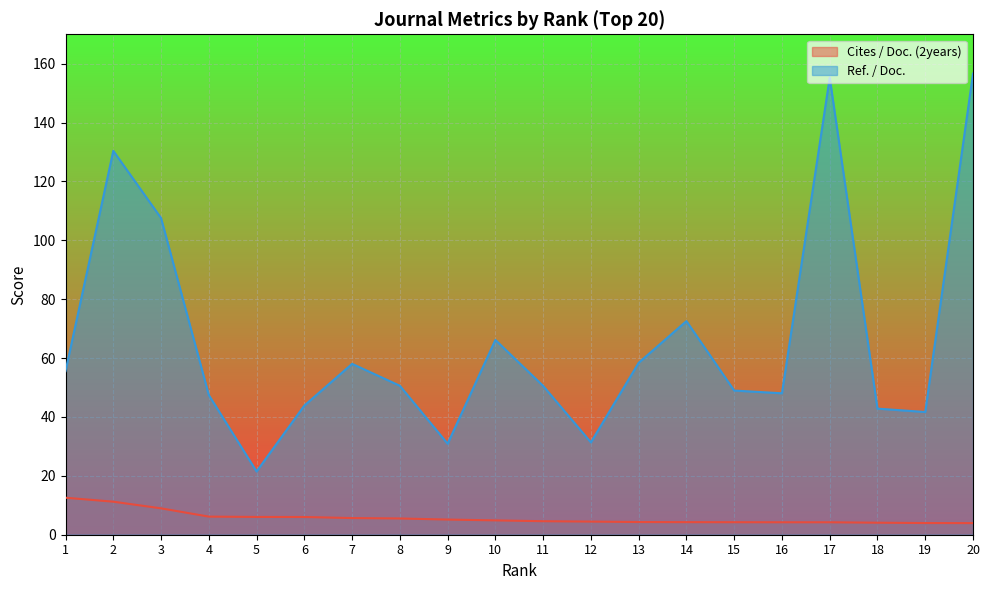

How many lines are shown in the chart?

2